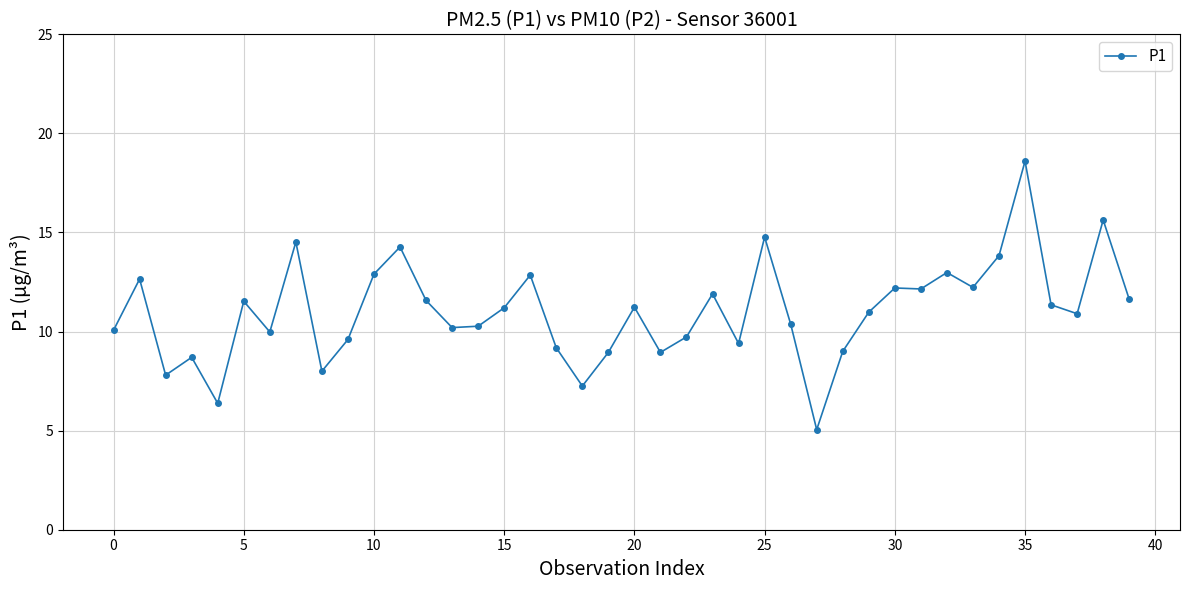

What is the value of the 12th point from the left?

14.3